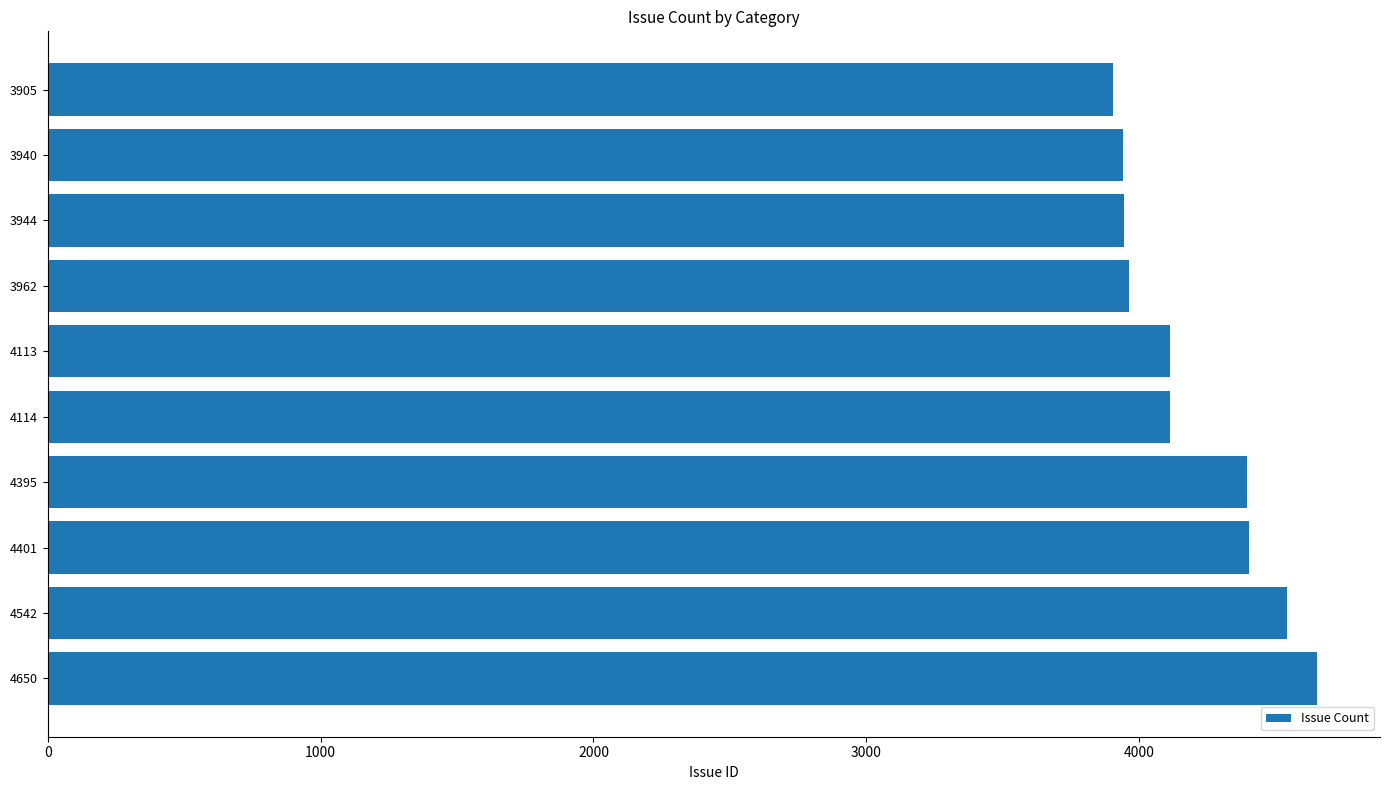

Is it true that the value at 4401 is 4401?

True